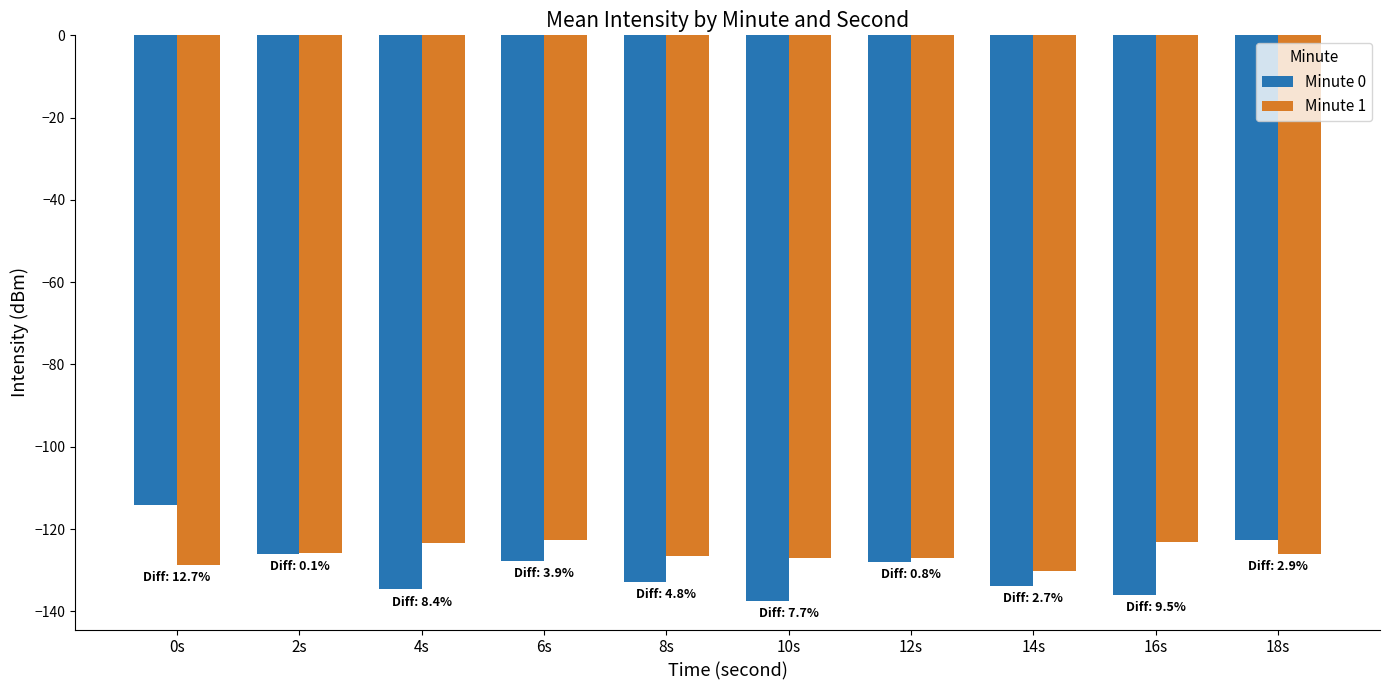

What is the label of the 9th bar from the left?

16s